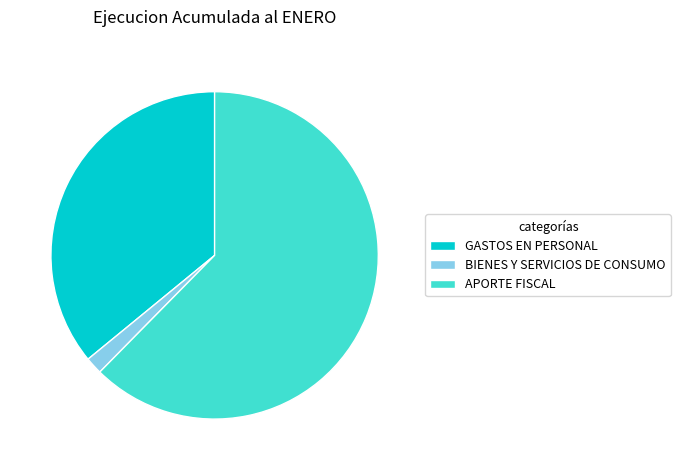

Approximately how many times larger is the value at APORTE FISCAL compared to GASTOS EN PERSONAL?

1.7